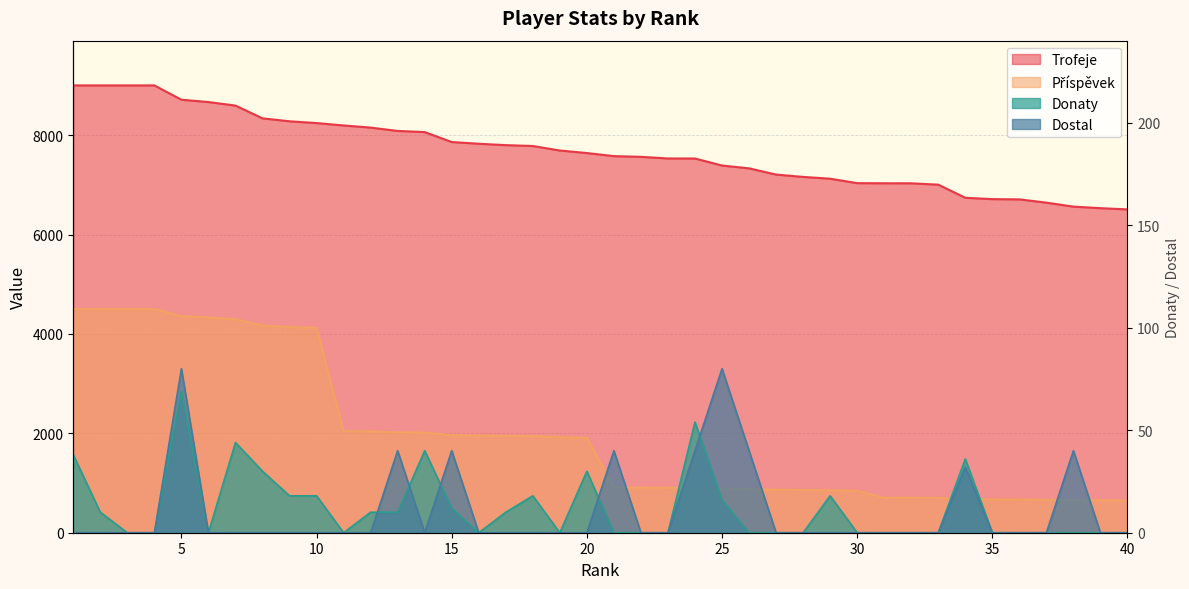

Reading left to right, transcribe all the data shown in this chart.

Trofeje: 9000	9000	9000	9000	8712	8665	8594	8337	8278	8242	8194	8151	8084	8061	7861	7826	7798	7781	7690	7639	7577	7563	7530	7529	7388	7331	7206	7159	7123	7033	7031	7030	7003	6739	6712	6707	6641	6561	6530	6505
Příspěvek: 4500	4500	4500	4500	4356	4332	4297	4168	4139	4121	2048	2037	2021	2015	1965	1956	1949	1945	1922	1909	909	907	903	903	886	879	864	859	854	843	703	703	700	673	671	670	664	656	653	650
Donaty: 38	10	0	0	69	0	44	30	18	18	0	10	10	40	12	0	10	18	0	30	0	0	0	54	16	0	0	0	18	0	0	0	0	36	0	0	0	0	0	0
Dostal: 0	0	0	0	80	0	0	0	0	0	0	0	40	0	40	0	0	0	0	0	40	0	0	40	80	40	0	0	0	0	0	0	0	32	0	0	0	40	0	0